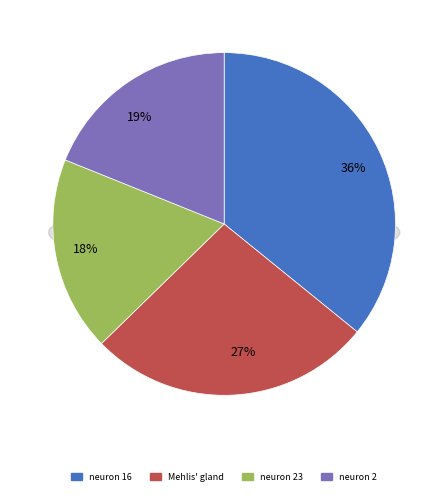

How many segments does this pie chart have?

4